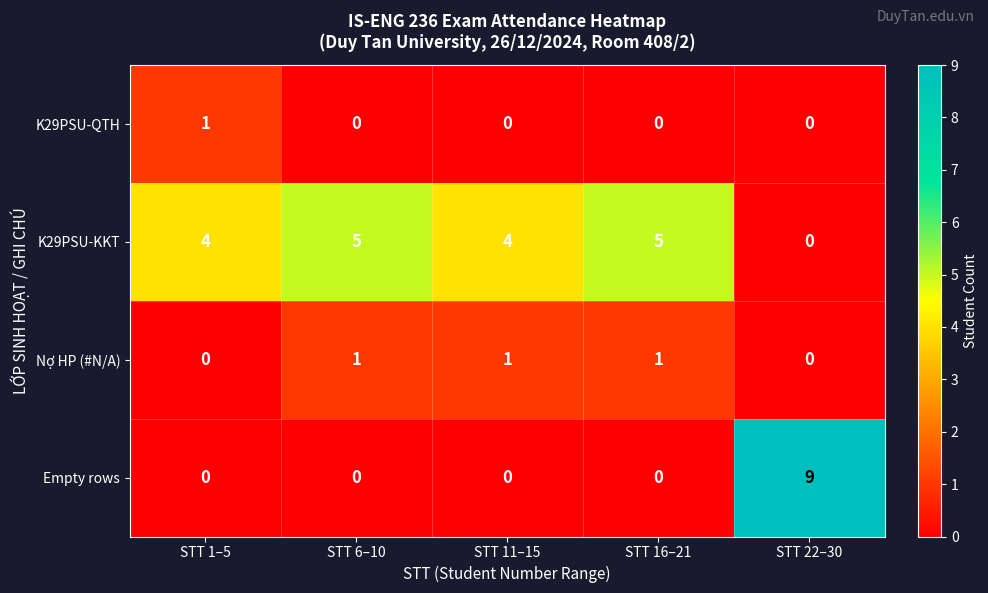

At how many categories does at least one series exceed 2?

5